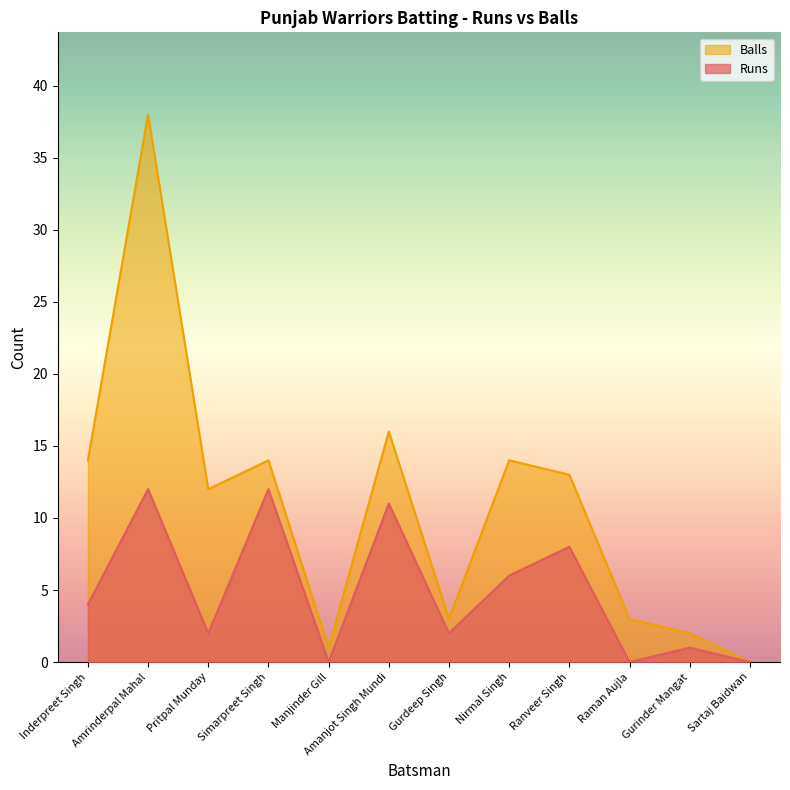

What is the spread (max minus min) of values at Inderpreet Singh?

10